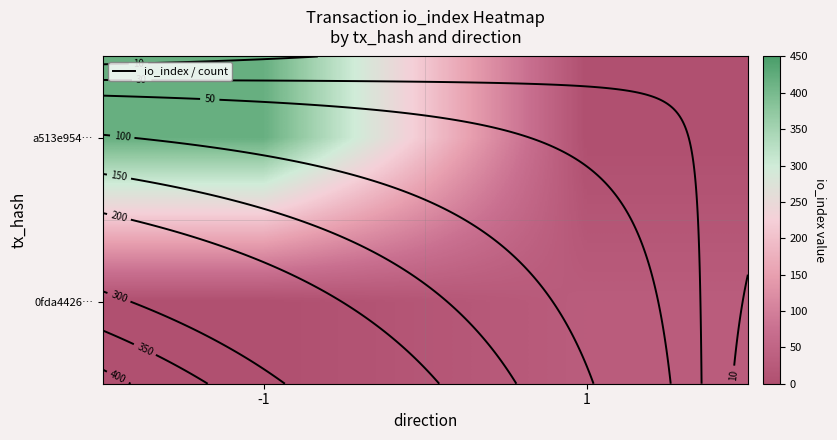

Between -1 and 1, which series saw the biggest shift?

row_0